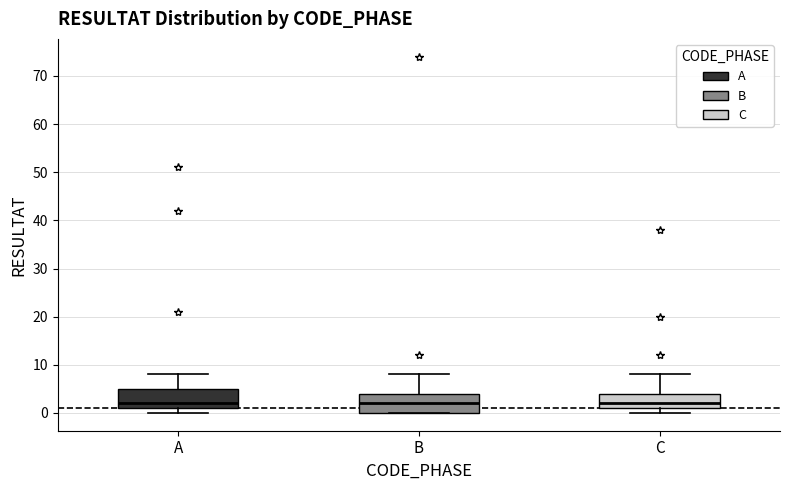

Where is the lower edge of the box for A on the y-axis? The values are not printed on the chart, so give them approximately, as read against the axis.

1